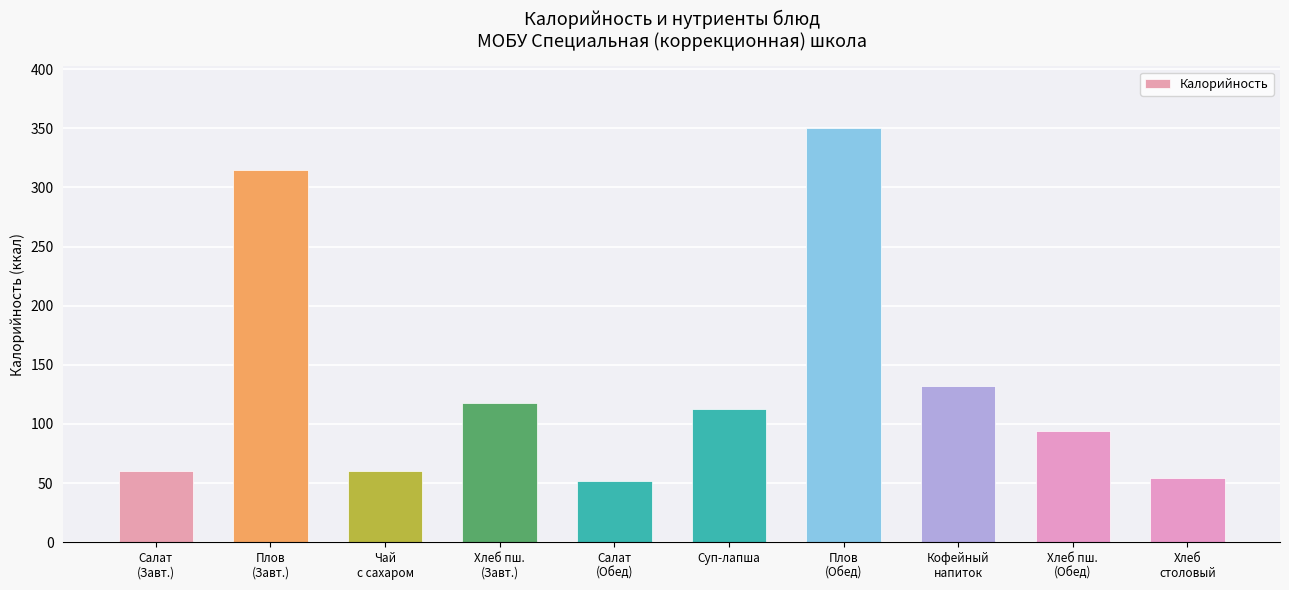

What is the greatest value displayed?

350.0